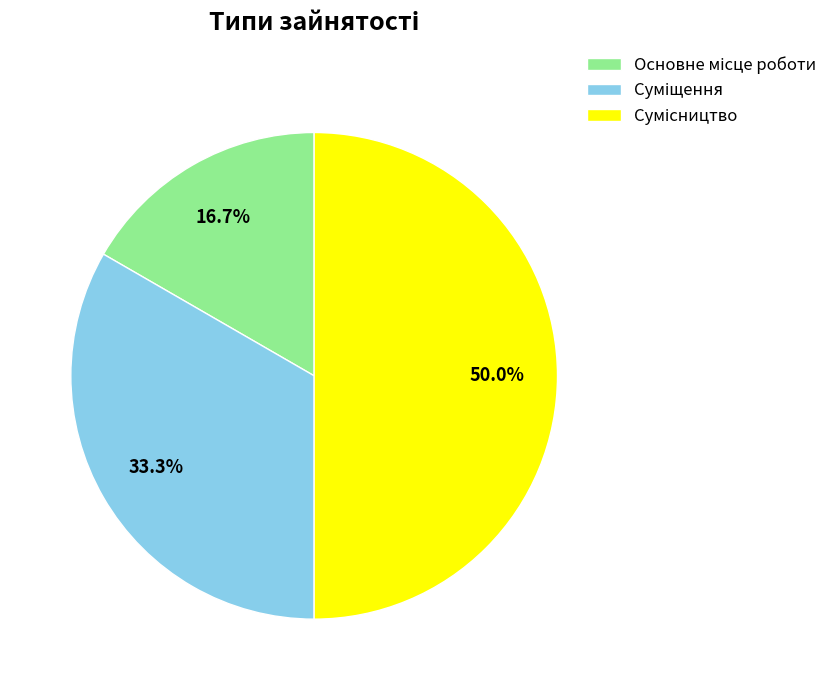

To the nearest percent, what is the combined percentage of Сумісництво and Суміщення?

83%